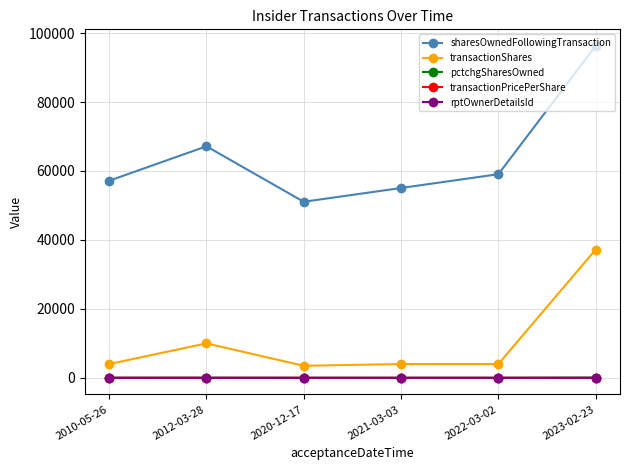

Which label corresponds to the largest value in the chart?

2023-02-23